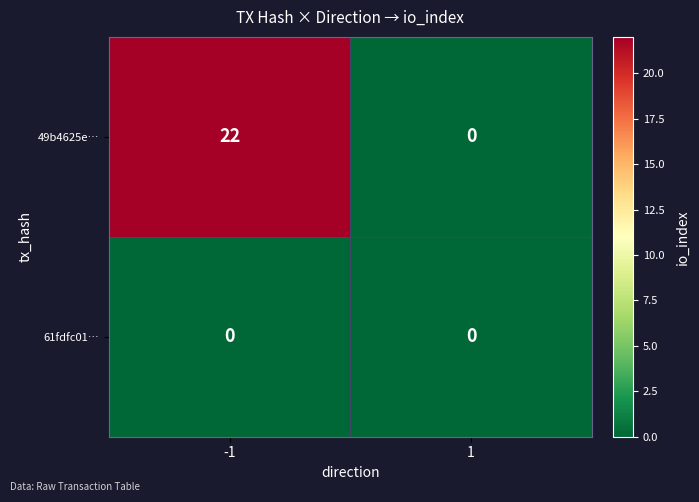

List the labels in order of 49b4625e… value, largest first.

-1, 1